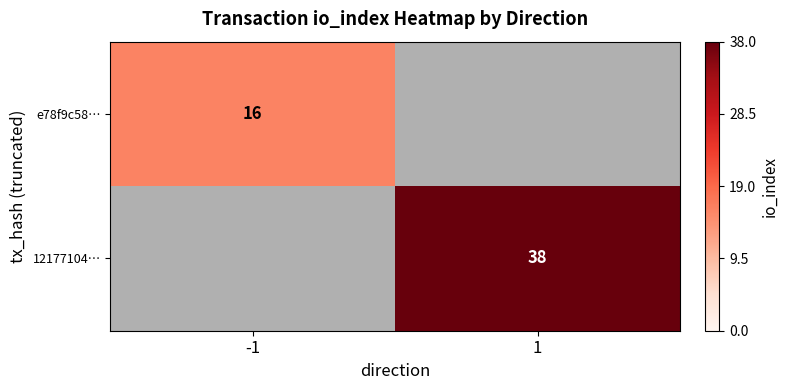

The e78f9c58… series shows 9 at -1. True or false?

False